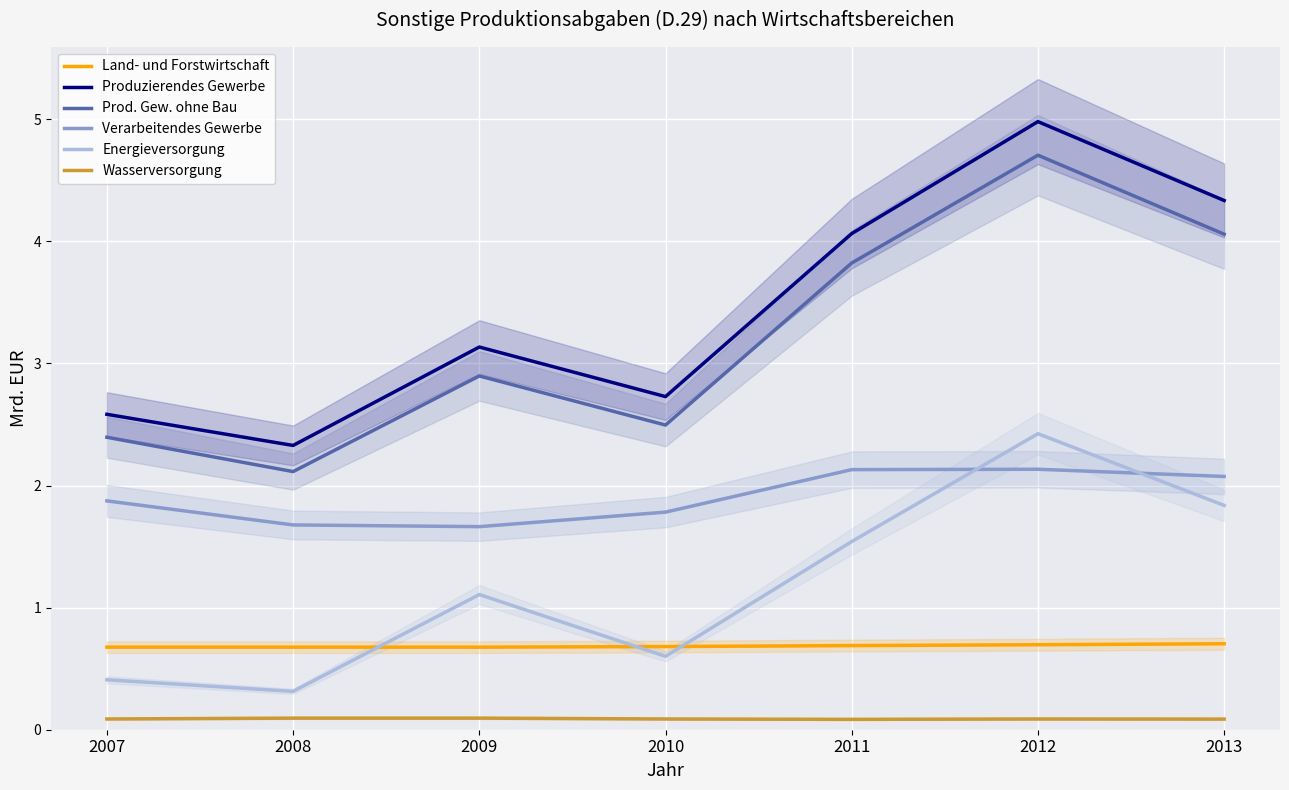

At which category does Prod. Gew. ohne Bau reach its first local peak?

2009